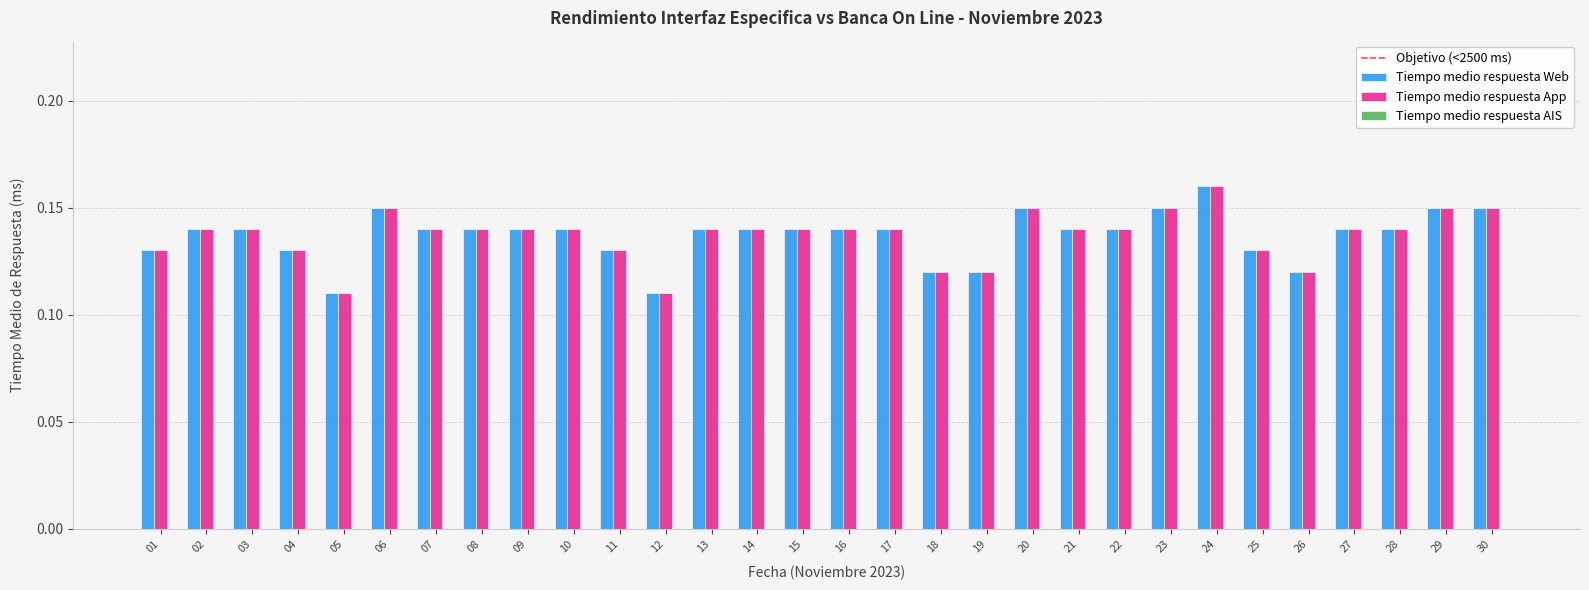

At how many categories does at least one series exceed 0?

30